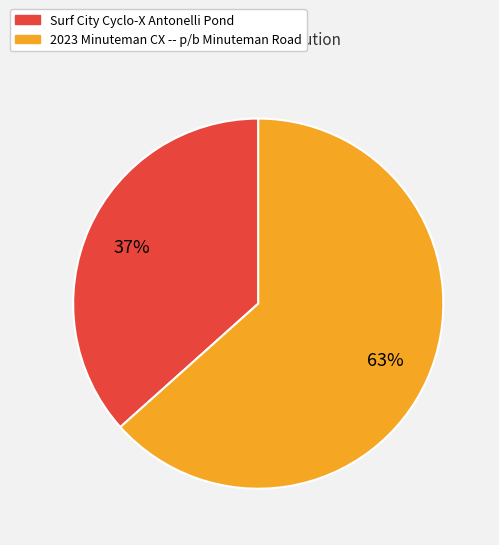

How many segments does this pie chart have?

2